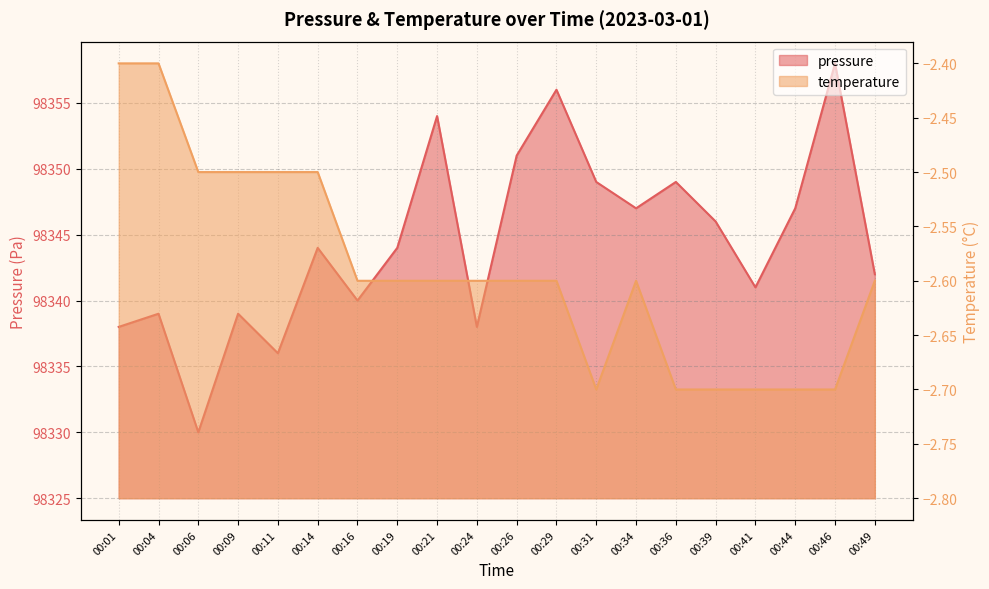

What is the lowest value of the pressure series?

98330.0